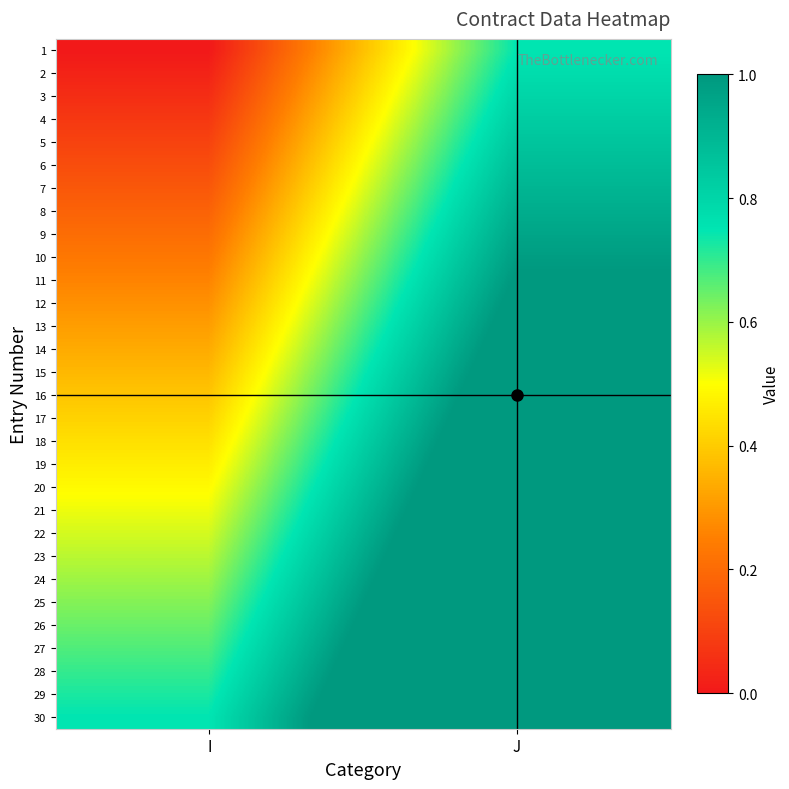

Between I and J, which series saw the biggest shift?

2